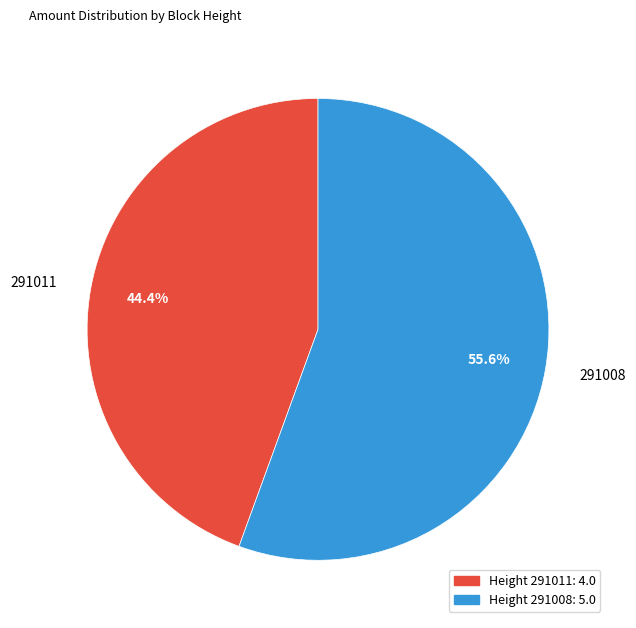

To the nearest percent, what is the combined percentage of 291011 and 291008?

100%